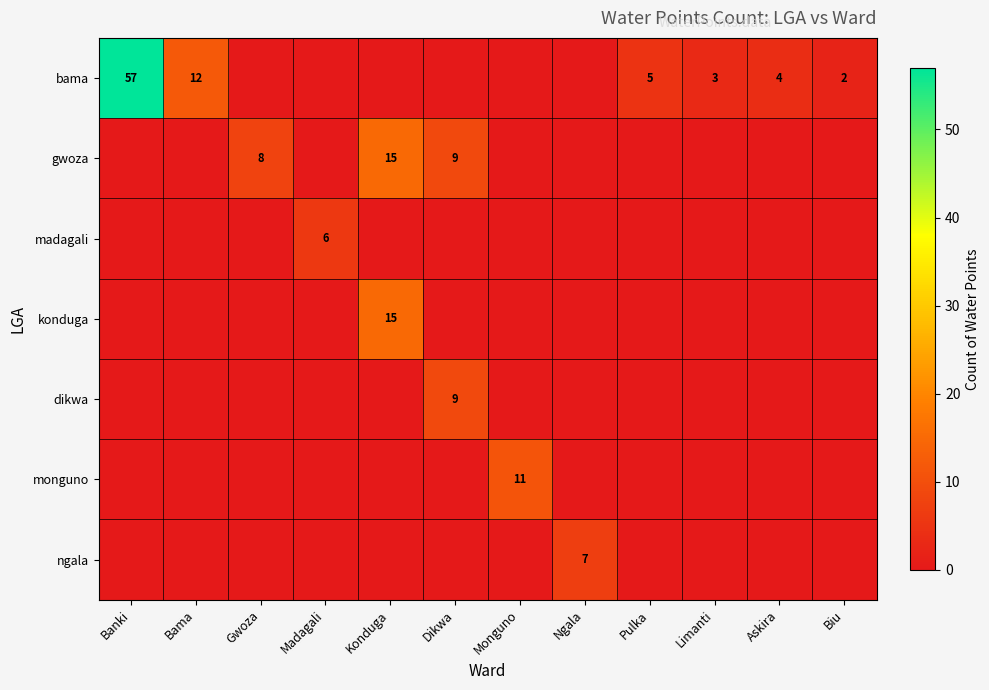

Is it true that bama equals 12 at Bama?

True